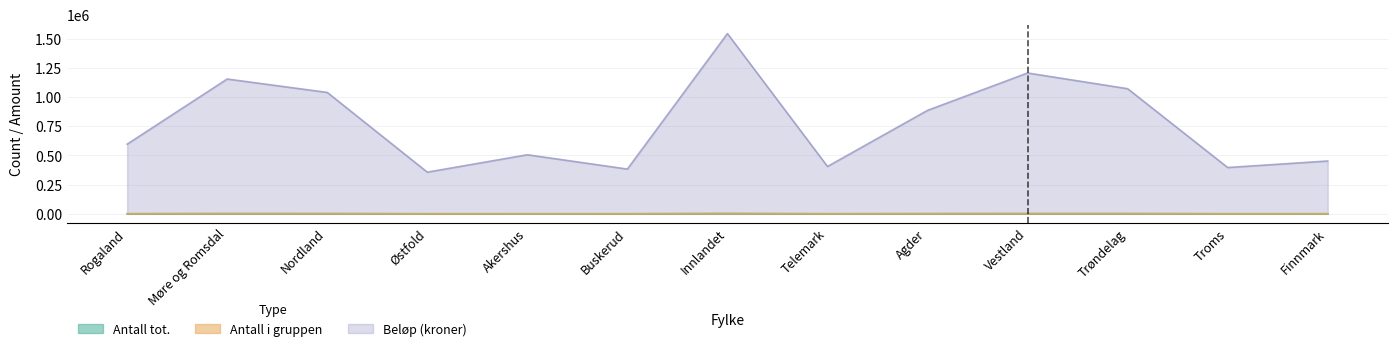

Is it true that Antall tot. equals 2419.0 at Innlandet?

True